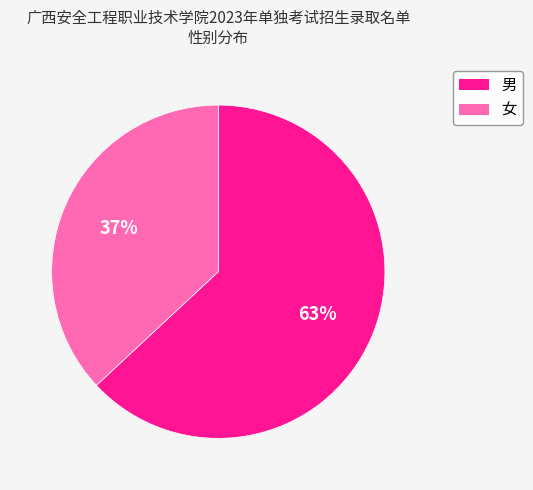

To the nearest percent, what portion does 女 represent?

37%